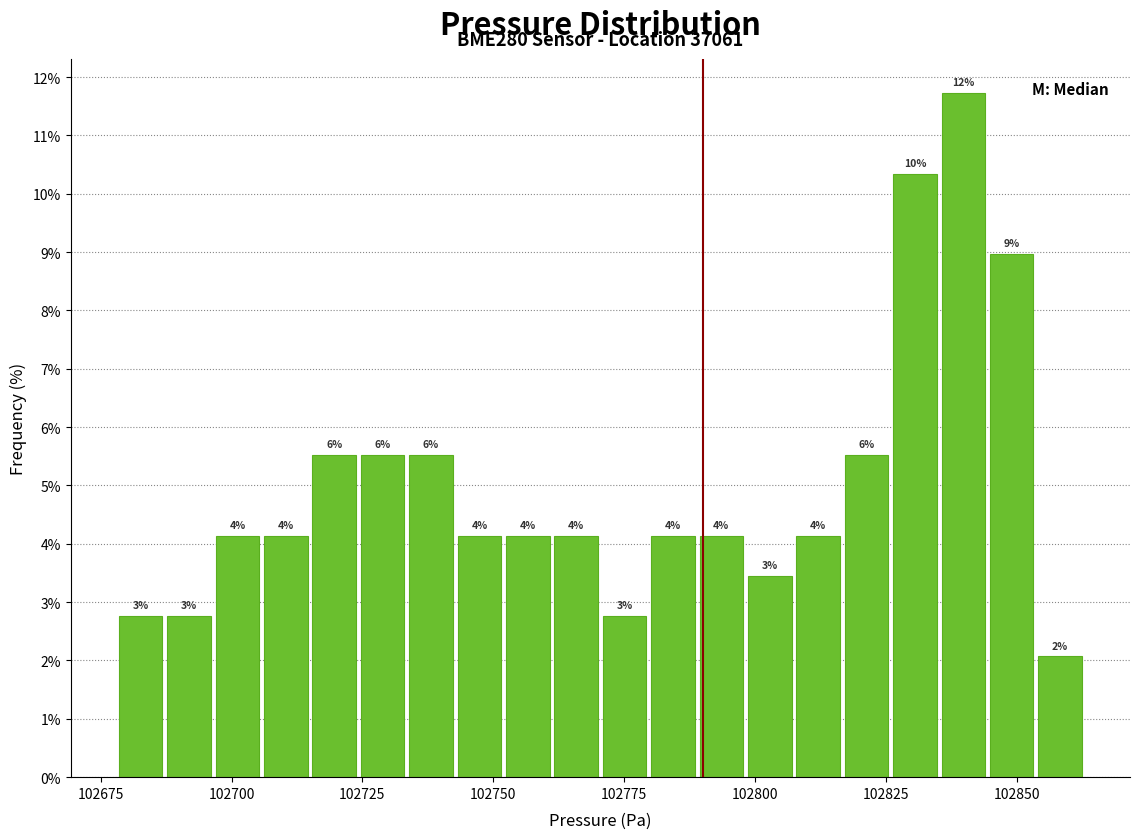

Read against the x-axis, roughly where is the centre of the tallest bar?

102840